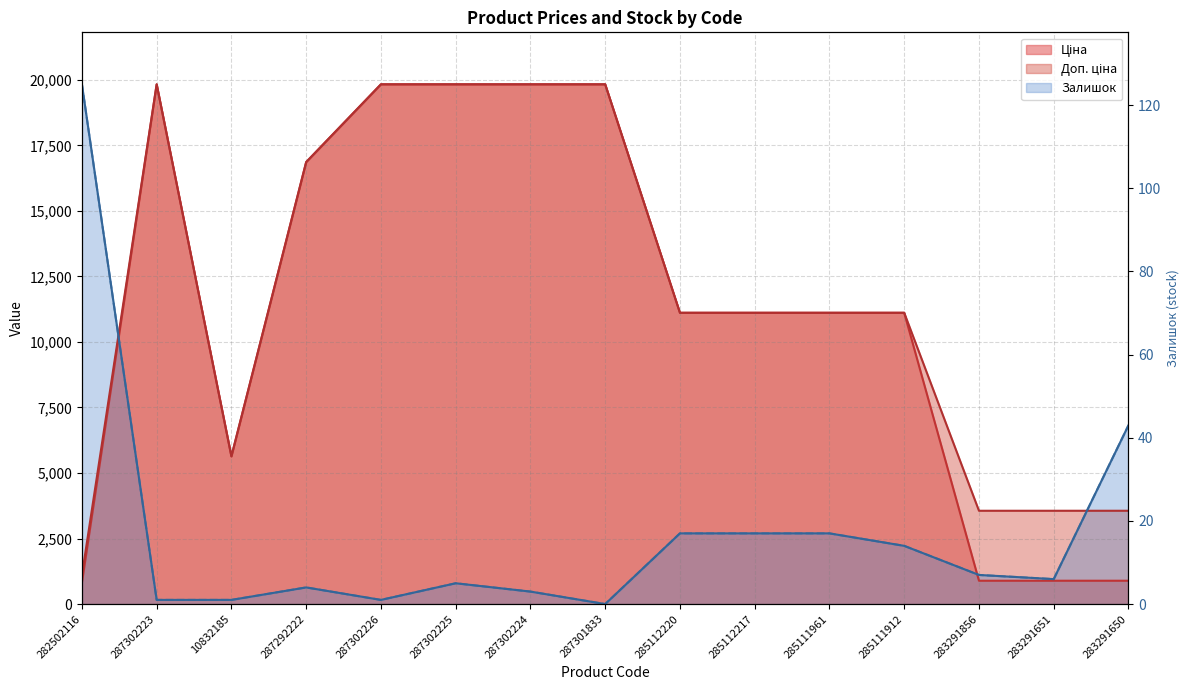

Which category has the highest value across all series?

282502116